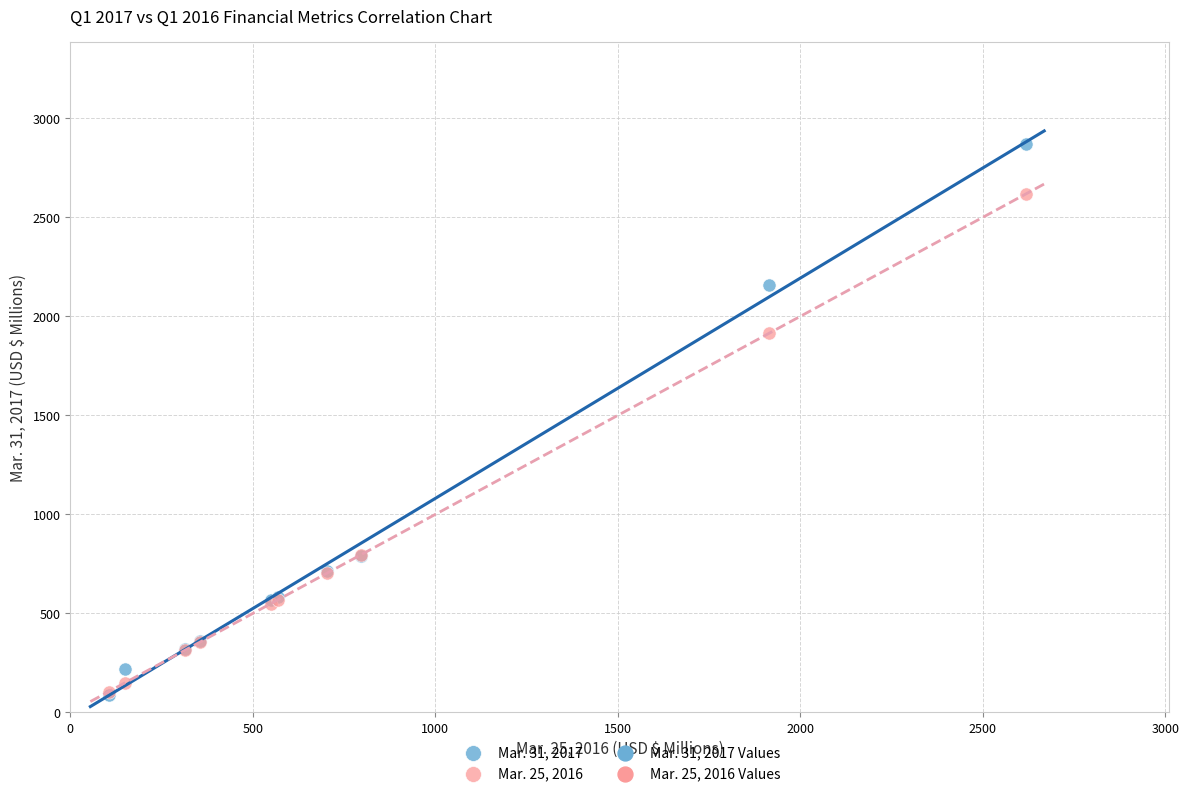

Across all series, what Y value is closest to 1479?

1914